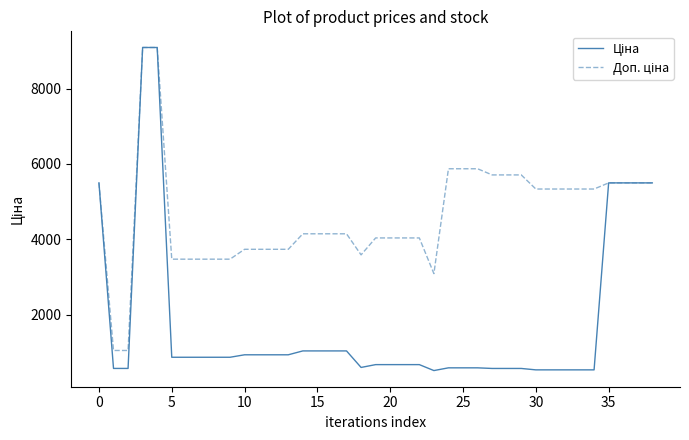

What is the maximum value shown in the chart?

9092.0